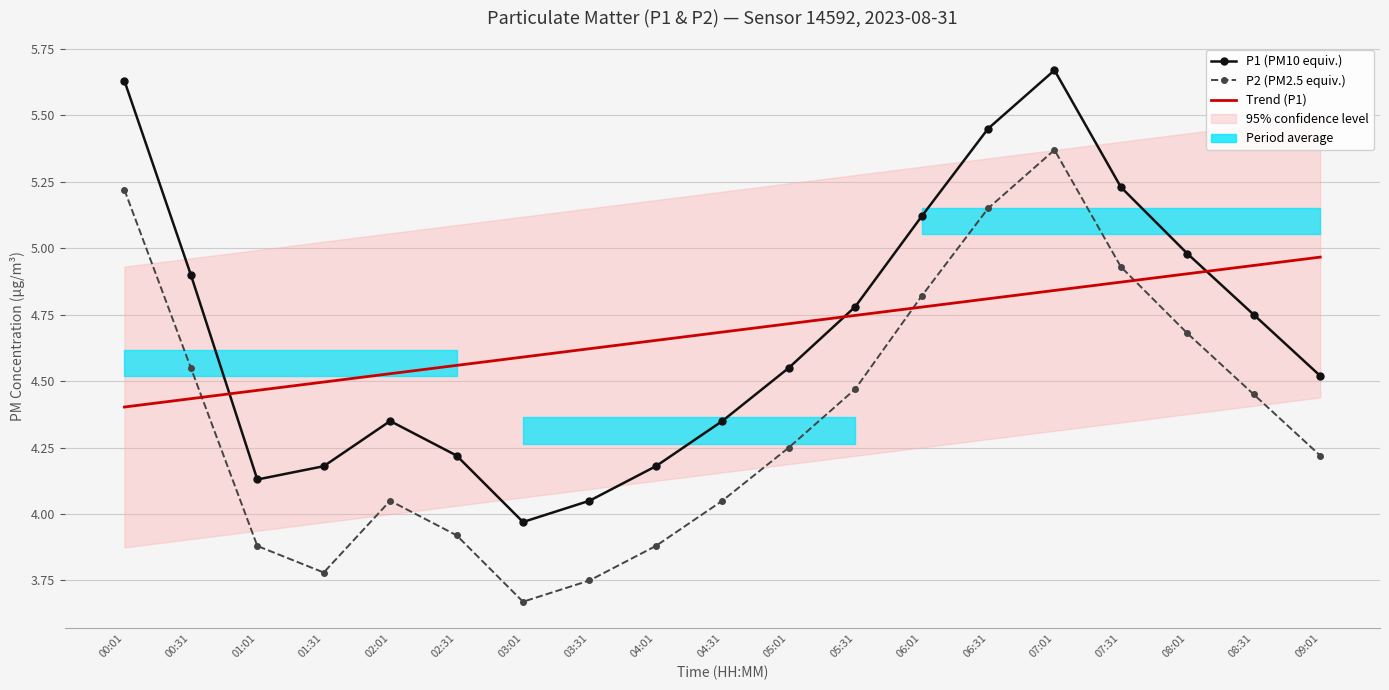

What is the value of the P2 (PM2.5 equiv.) point at the 8th from the left?

3.8